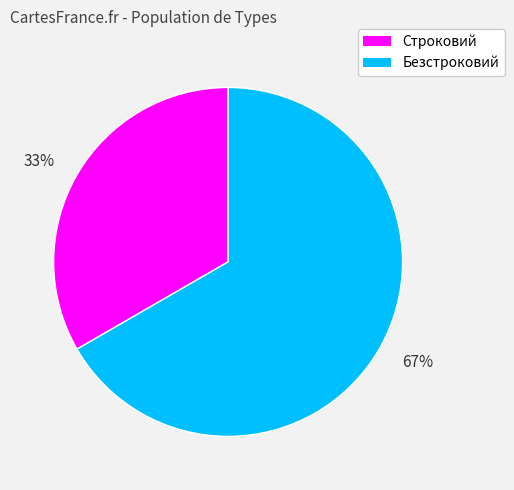

Which has a higher value, 67% or 33%?

67%